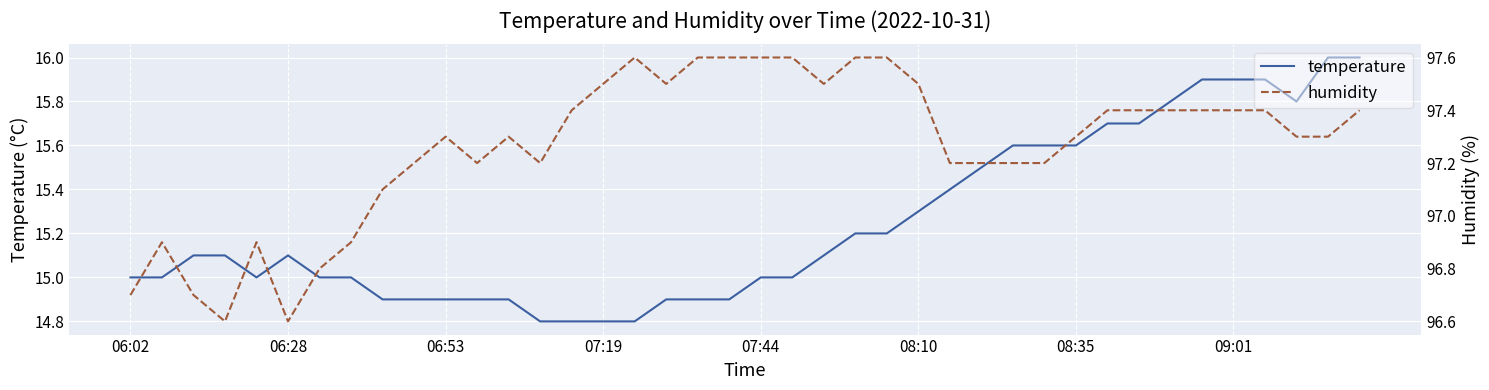

Which series has the largest total across all categories?

humidity